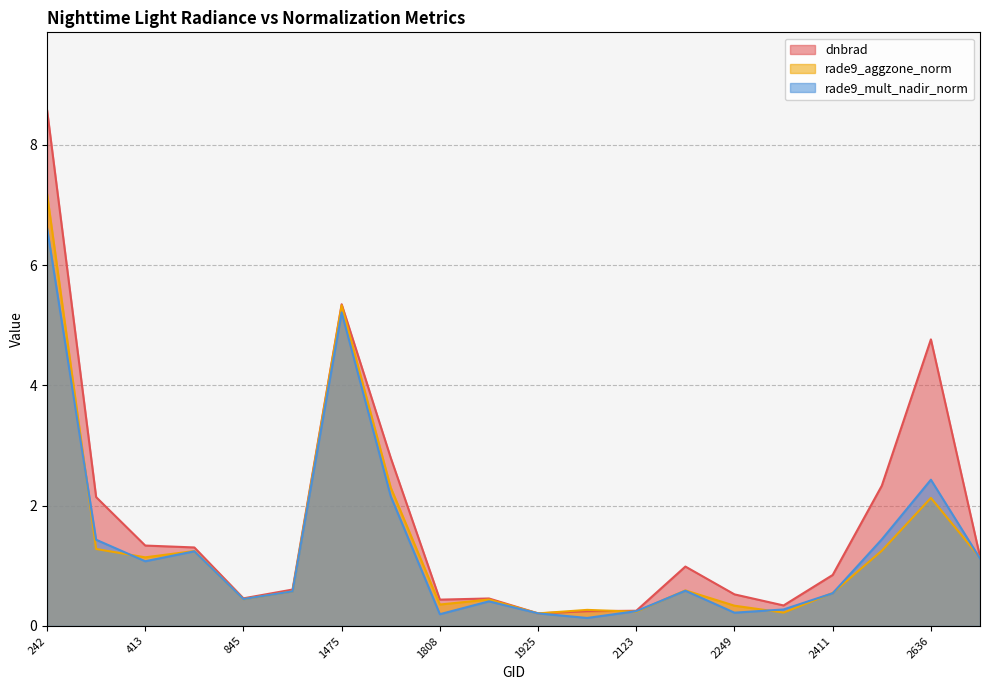

Which has a higher value, 1889 or 2636?

2636